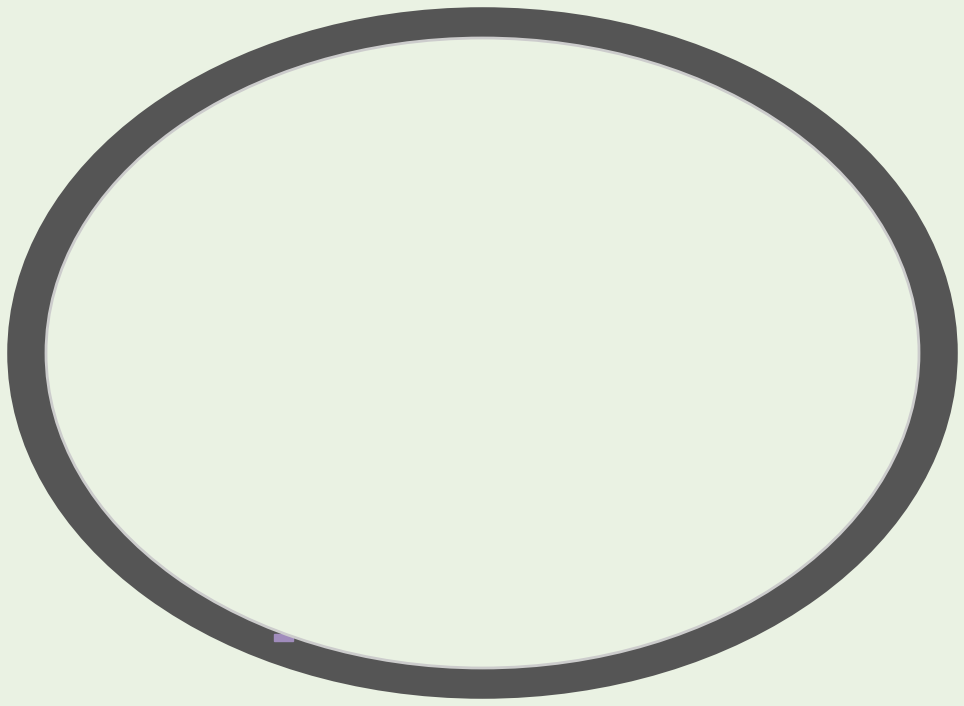

Approximately how many times larger is the value at Belenkaya Dina compared to Ambartsumova Karina?

0.9